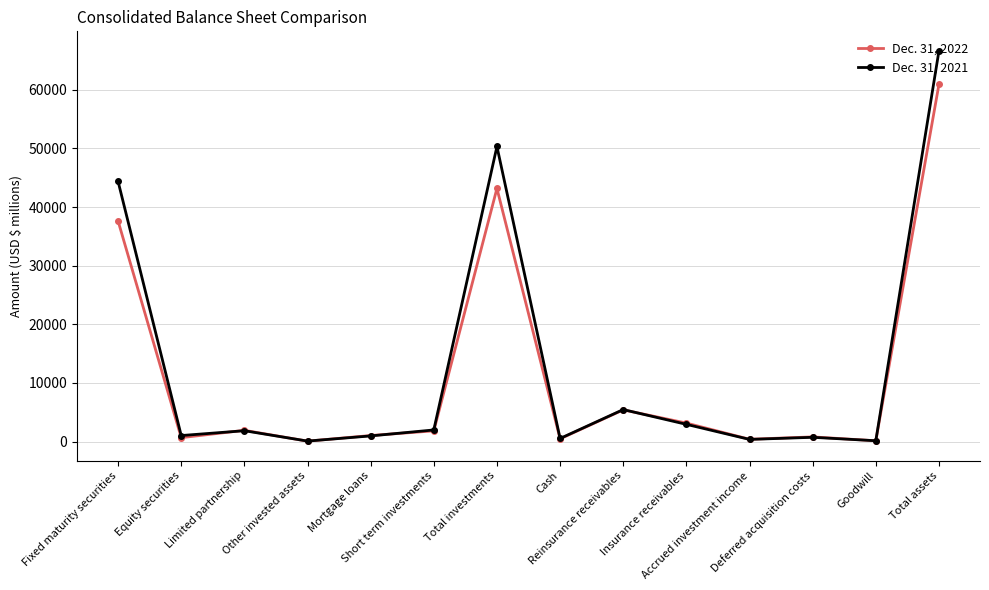

What is the approximate value of Dec. 31, 2022 at Accrued investment income?

402